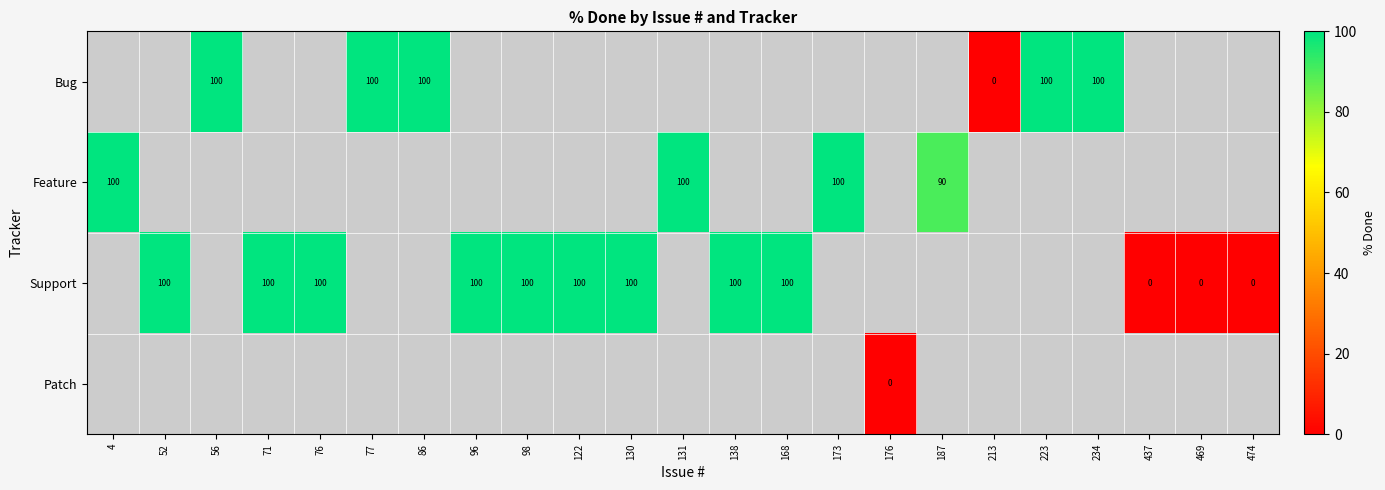

True or false: Feature has a value of 100 at 173.

True